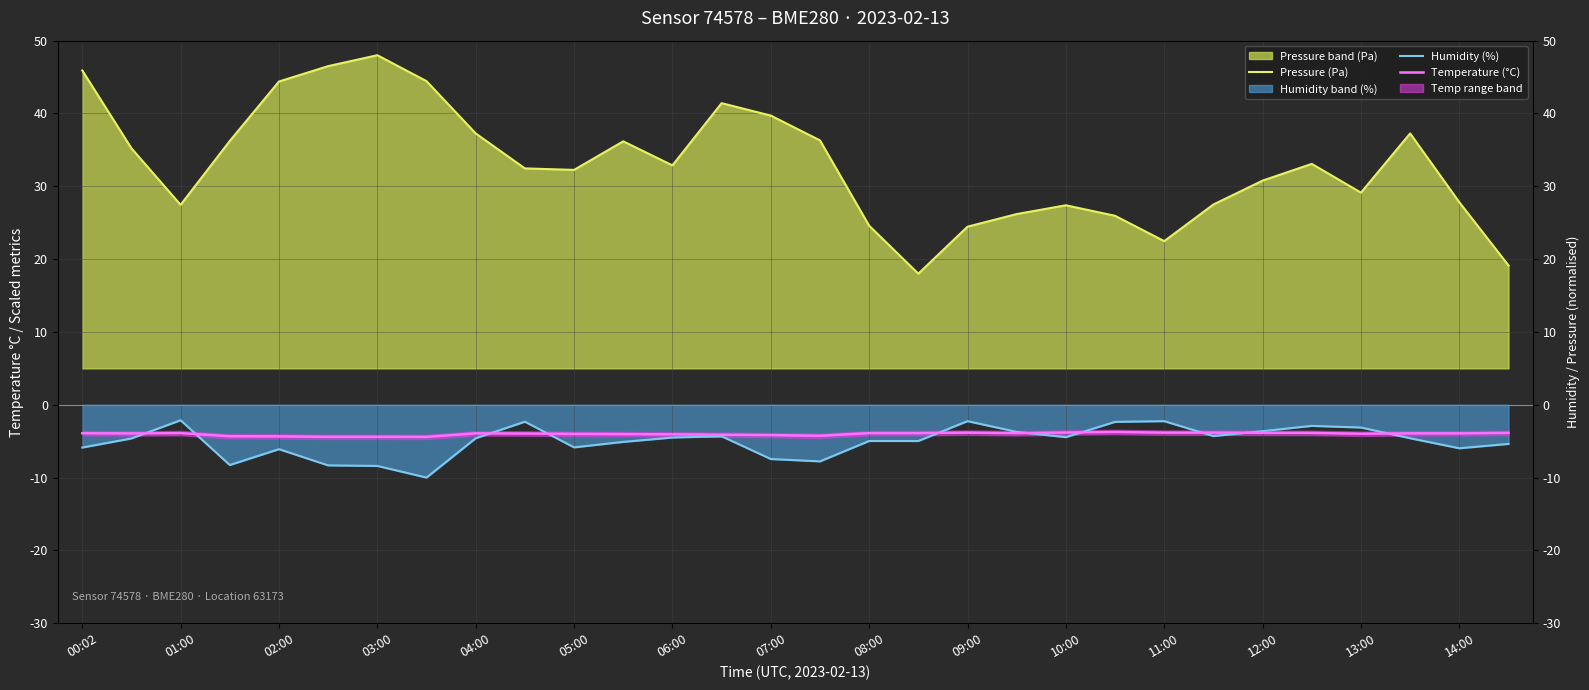

At which category does Temperature (°C) reach its first local peak?

01:00